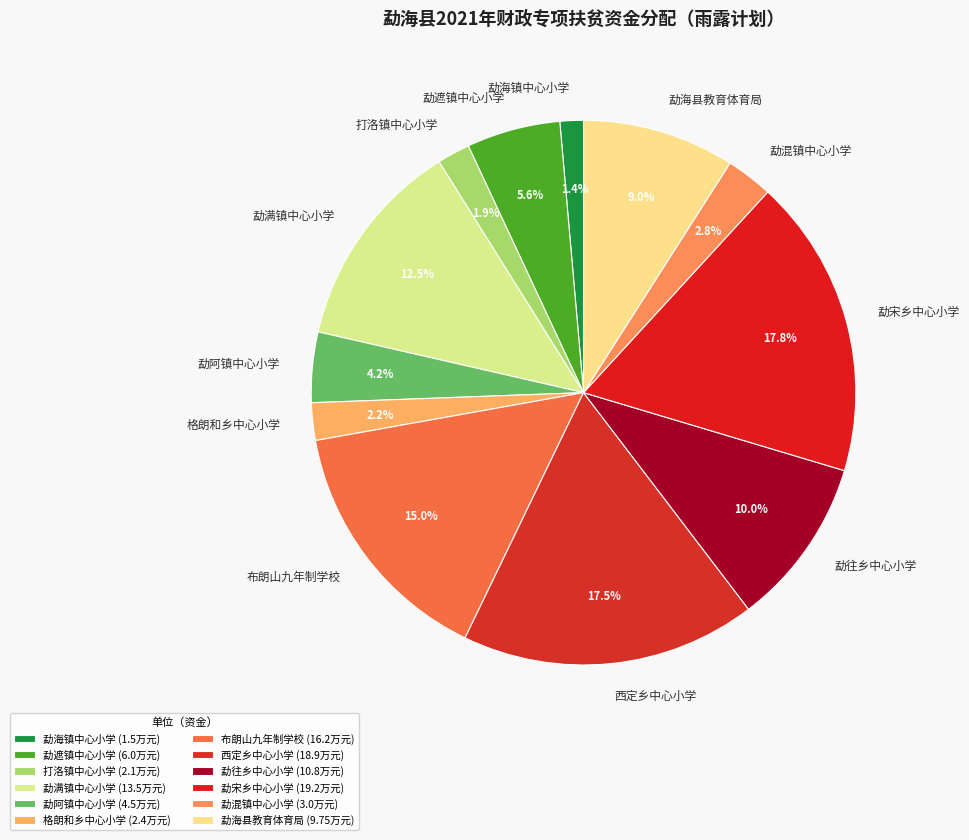

Which has a higher value, 打洛镇中心小学 or 布朗山九年制学校?

布朗山九年制学校